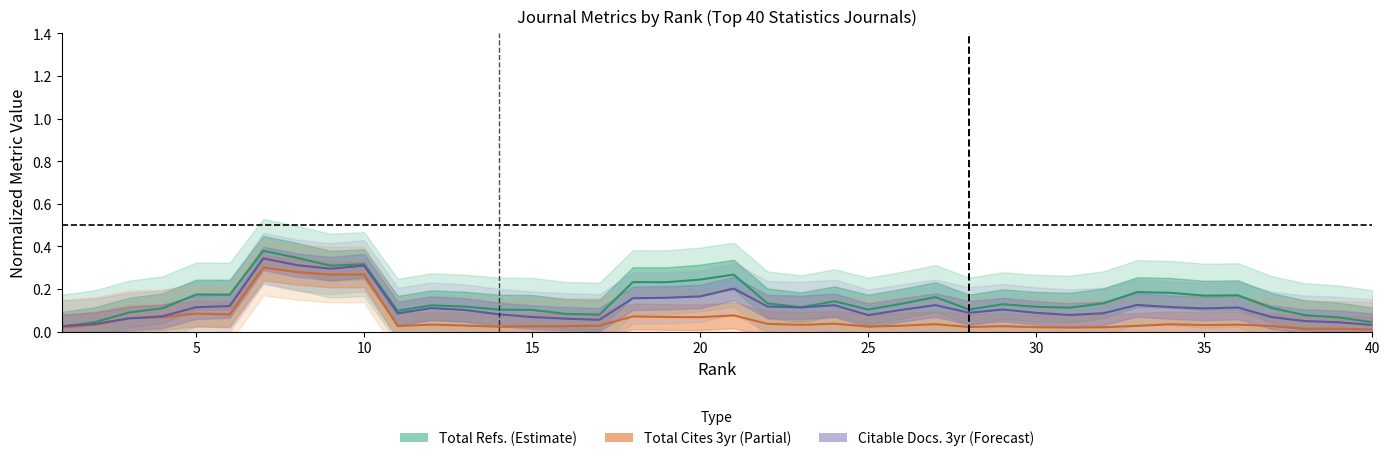

Where is Total Cites 3yr (normalized) nearest to the value 0?

40